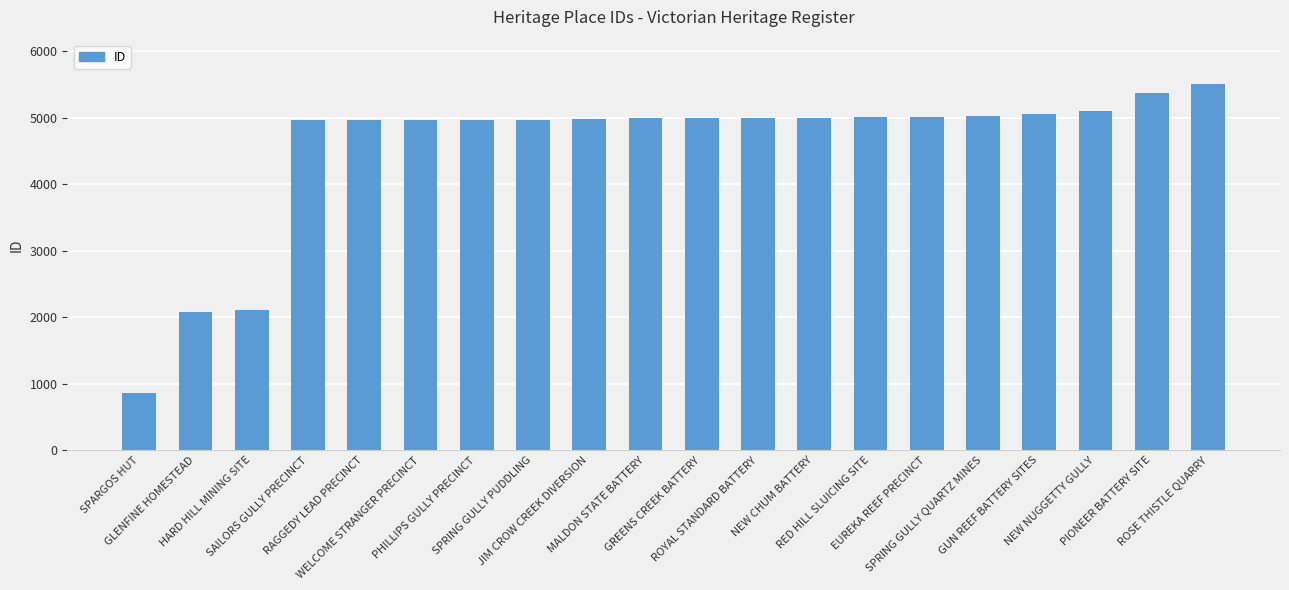

What is the label of the 5th bar from the left?

RAGGEDY LEAD PRECINCT